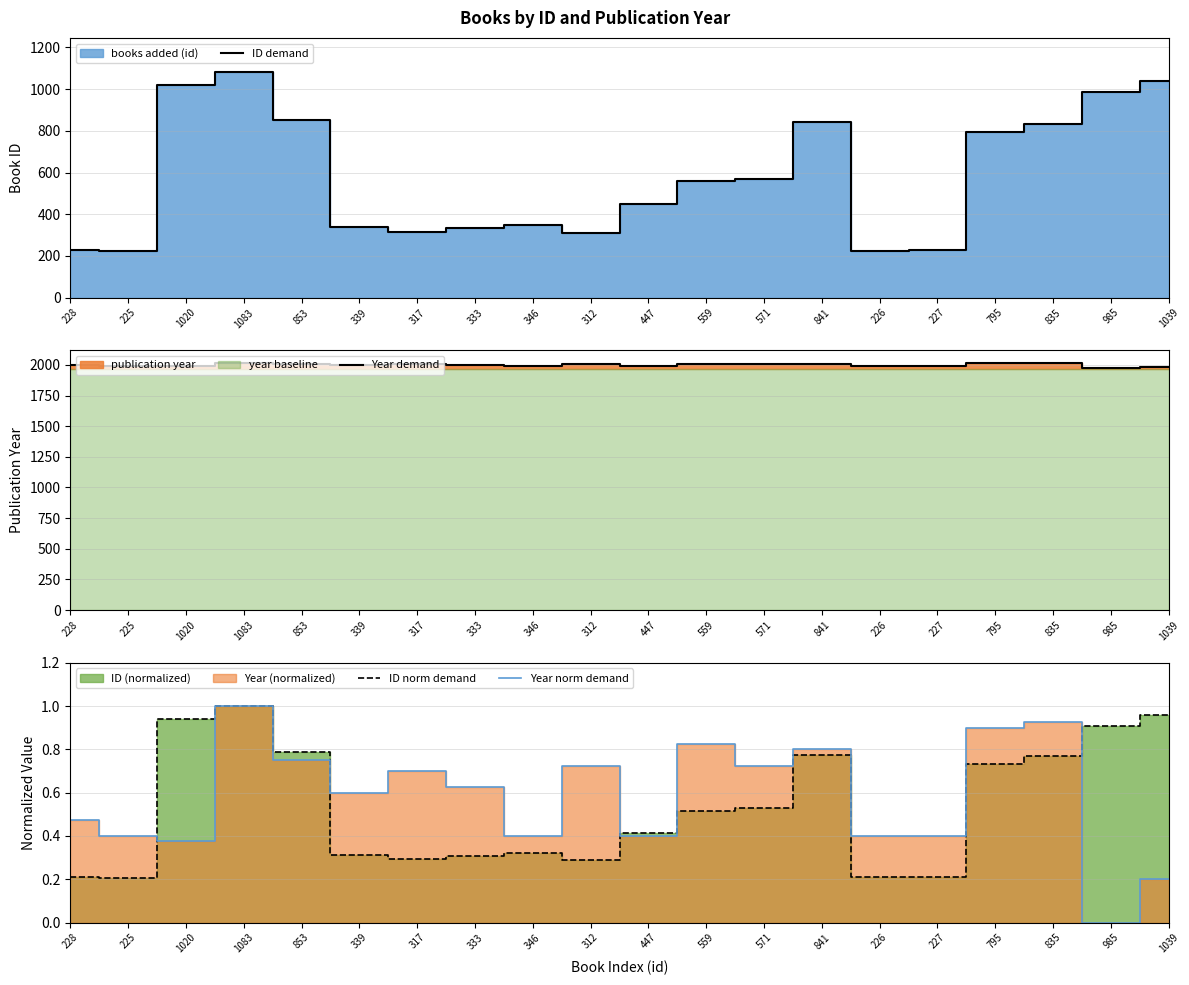

What is the label of the 6th point from the right?

226